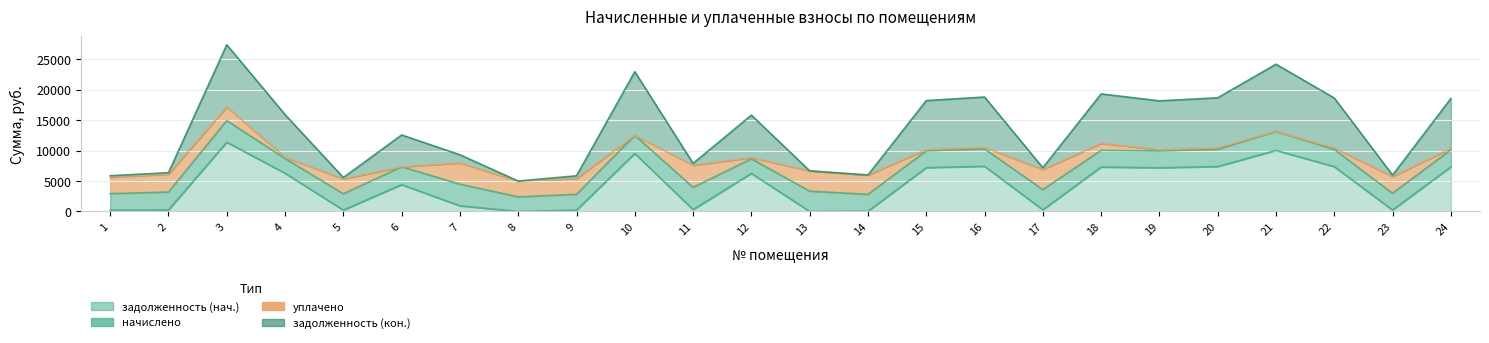

True or false: задолженность (нач.) and задолженность (кон.) intersect in this chart.

False